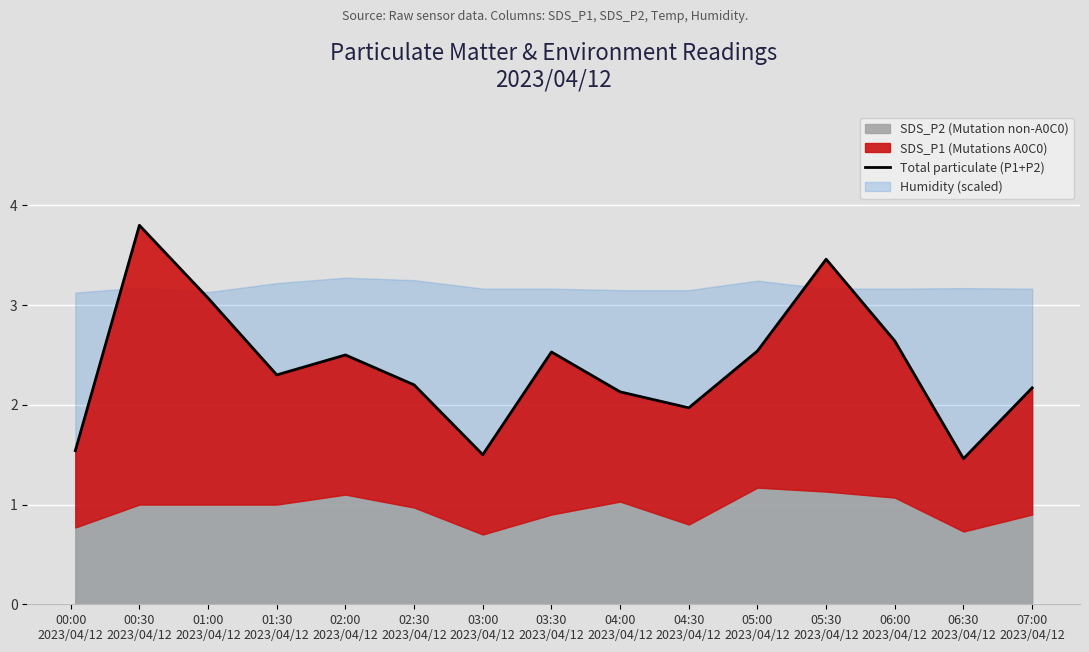

At which label does the data first exceed 2?

00:30
2023/04/12